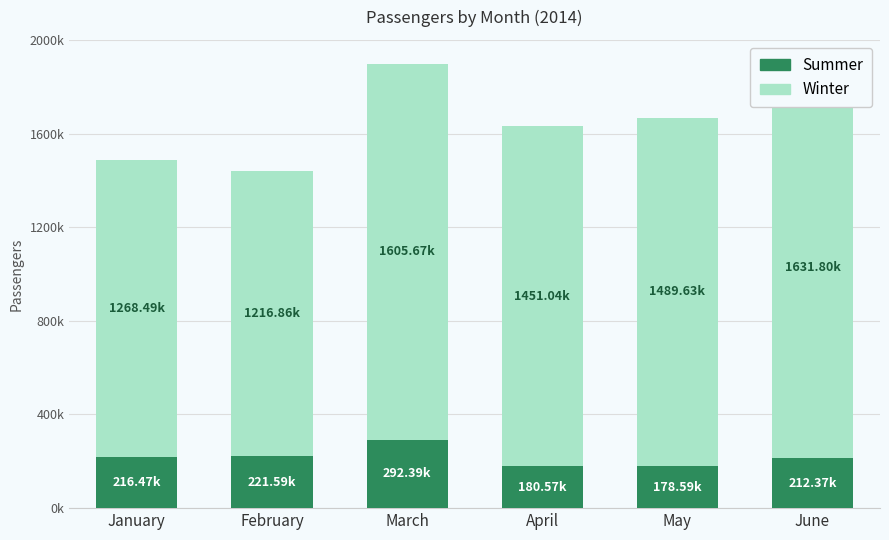

What are all the series names shown in the legend?

Summer, Winter